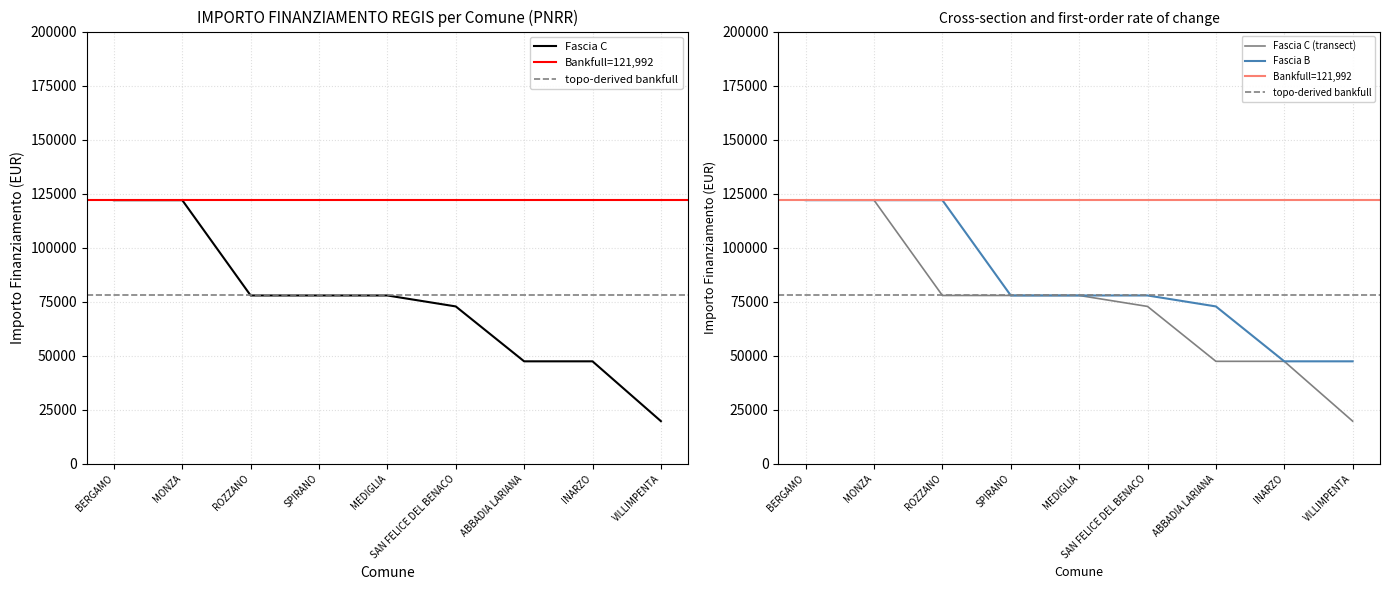

What position from the left is ROZZANO?

3